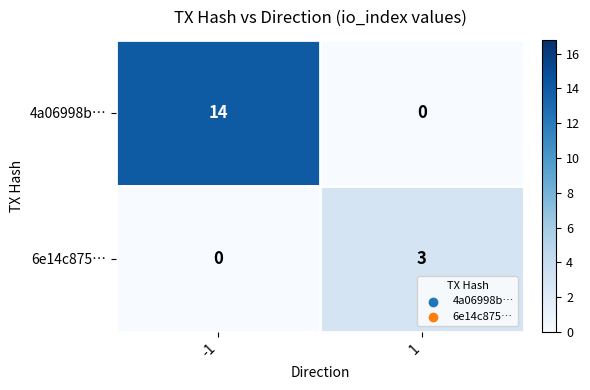

What is the sum of all 4a06998b… values?

14